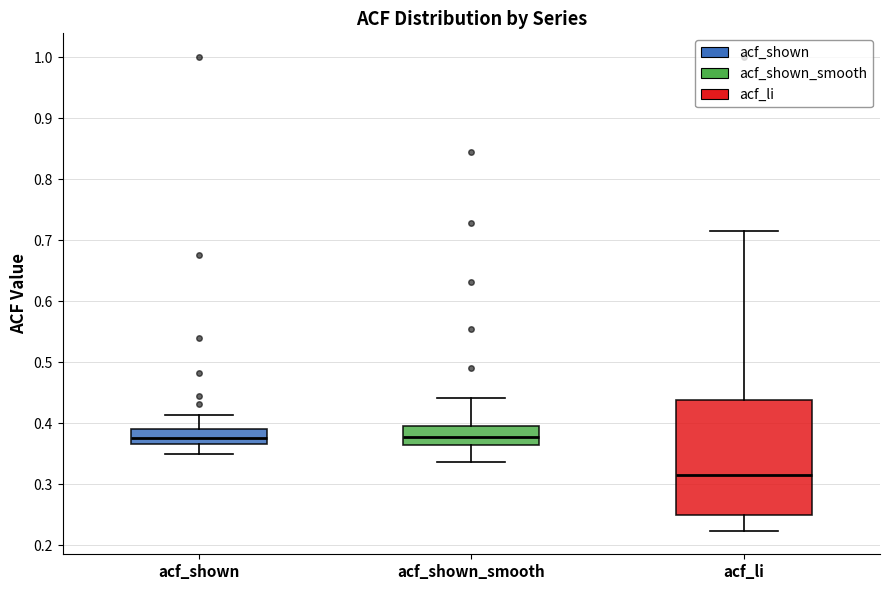

Where does the median line of the box for acf_shown sit on the y-axis? The values are not printed on the chart, so give them approximately, as read against the axis.

0.38